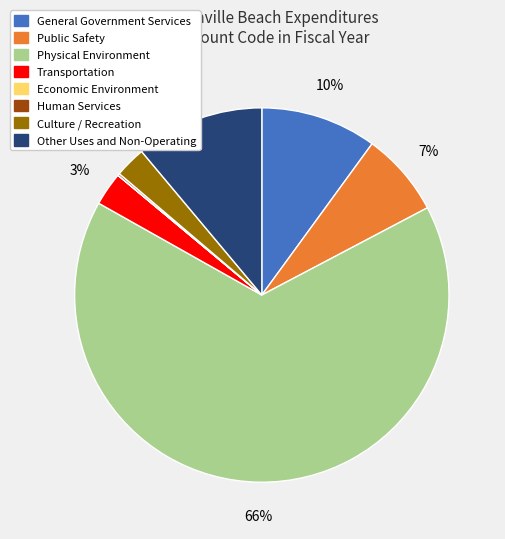

The Transportation slice represents 3% of the pie. True or false?

True